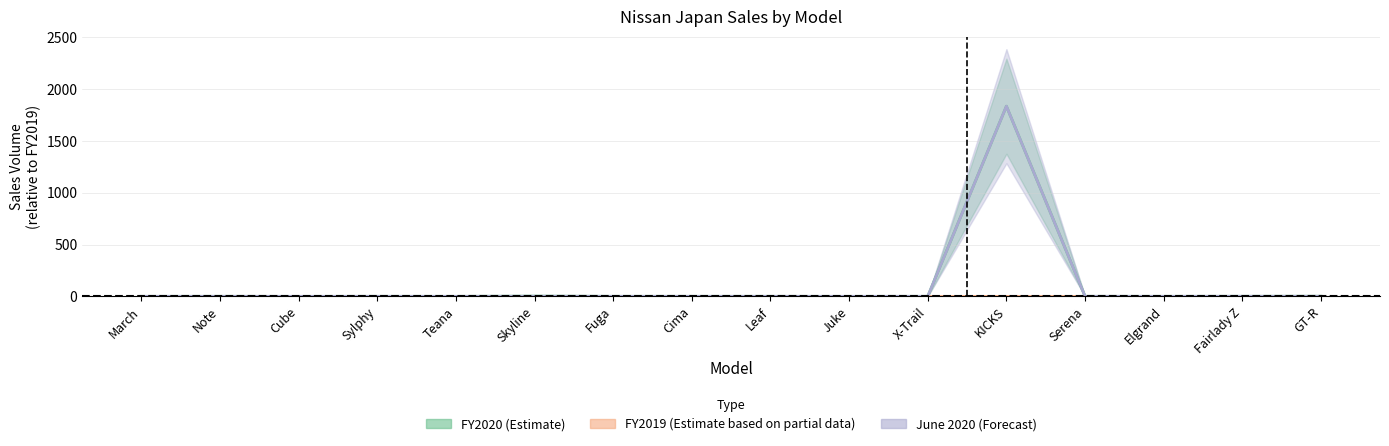

At which category is the sum across all series the highest?

KICKS